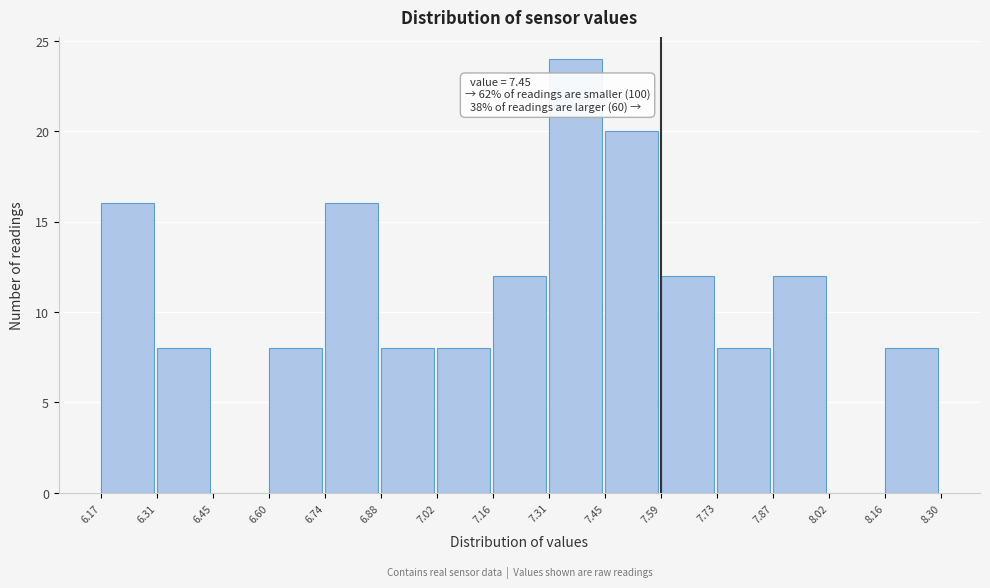

Which range on the x-axis has the tallest bar?

7.31 to 7.45